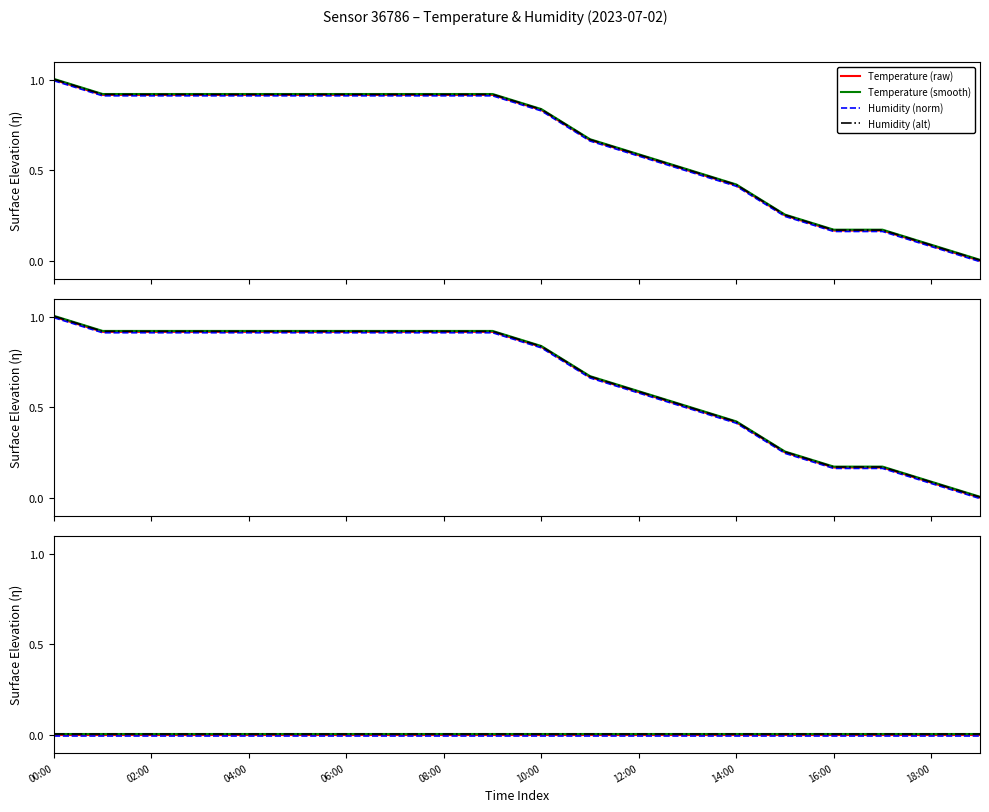

Does the chart have visible grid lines?

No